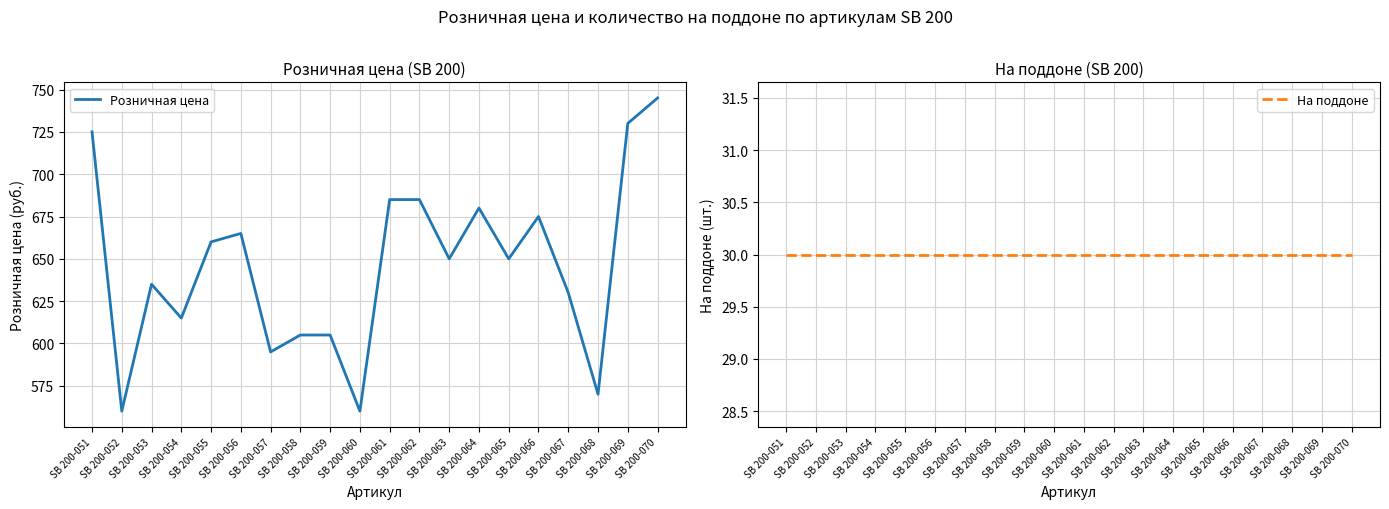

True or false: На поддоне and Розничная цена intersect in this chart.

False